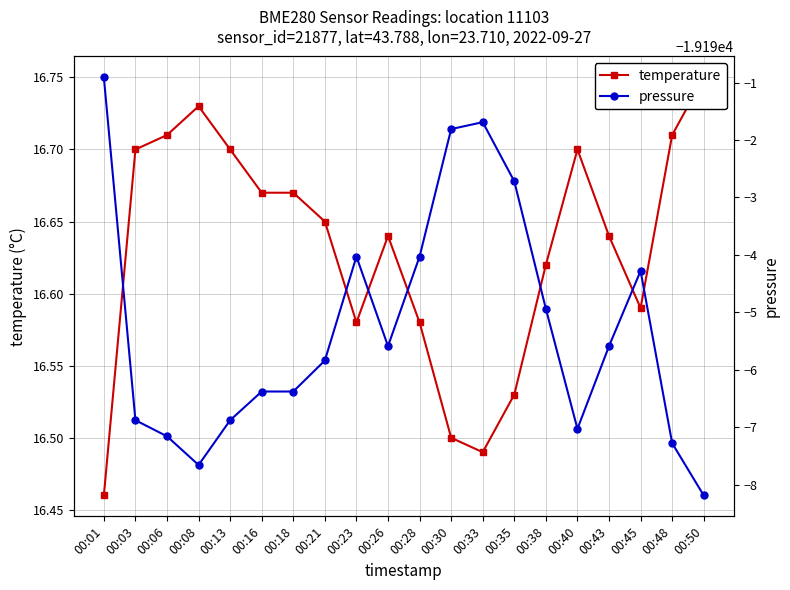

True or false: temperature and pressure cross at least once.

False